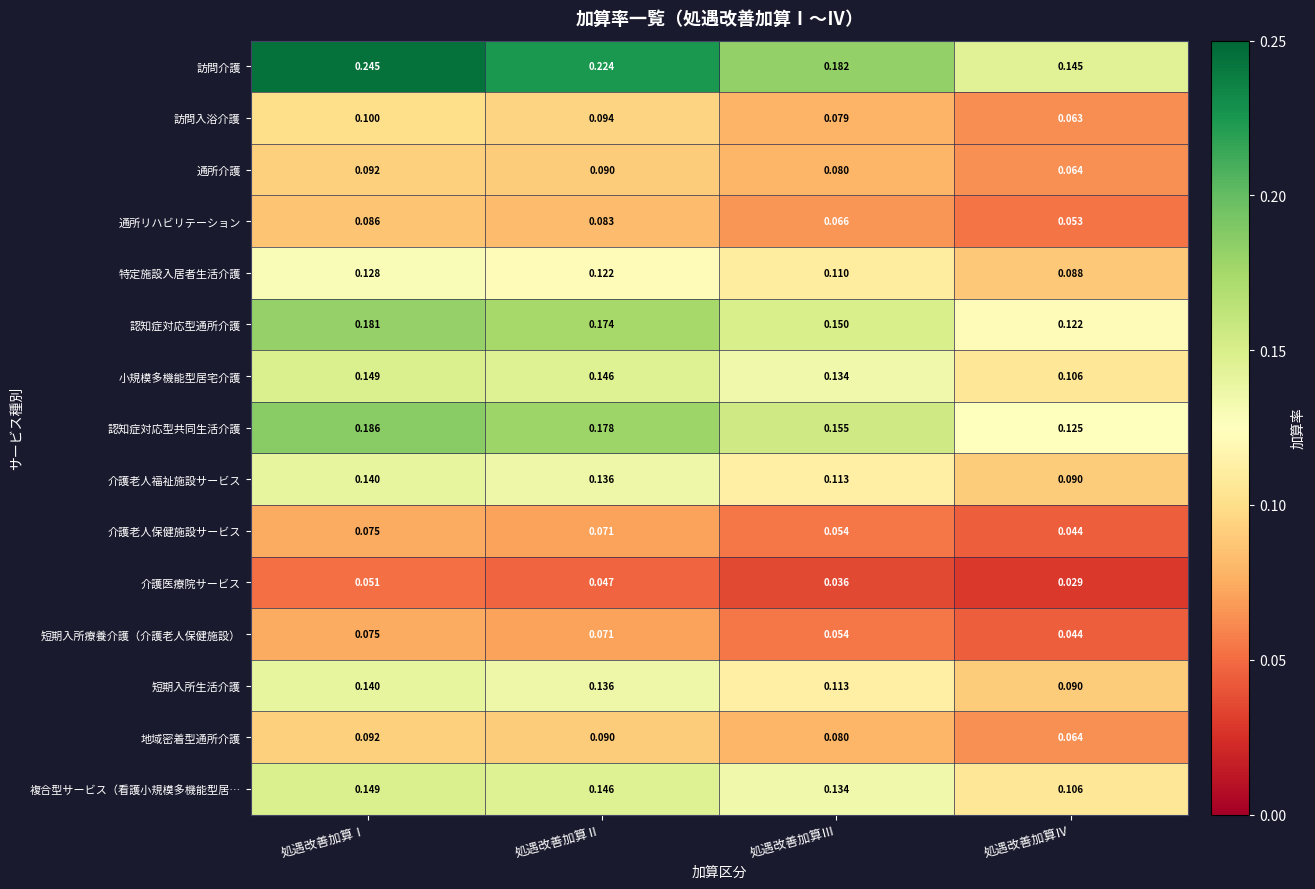

Which series changed the most between 処遇改善加算Ⅱ and 処遇改善加算Ⅲ?

訪問介護